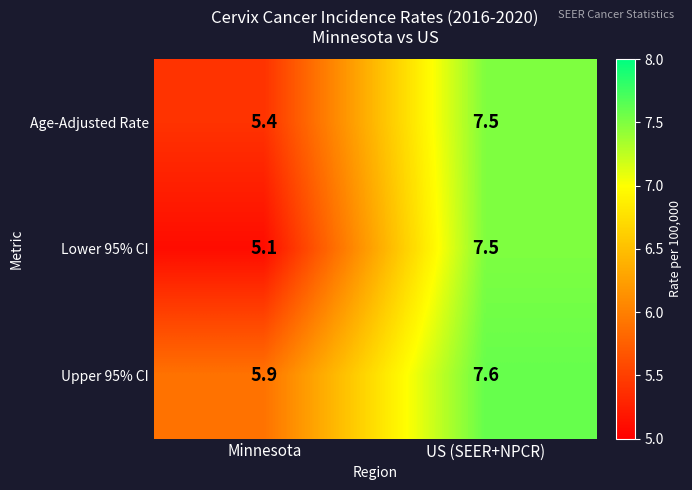

What is the difference between the maximum and minimum values in the Age-Adjusted Rate series?

2.1